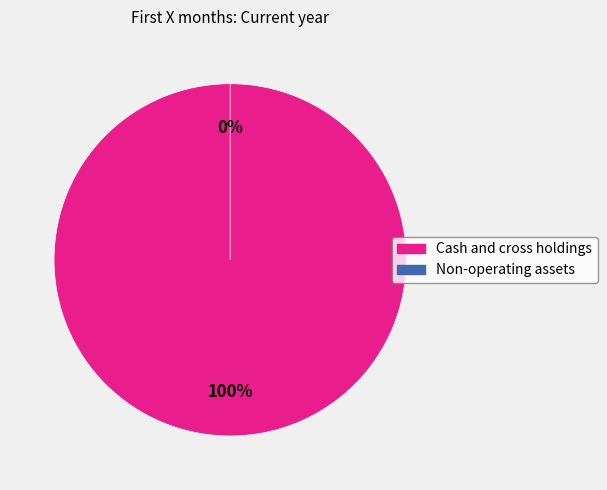

Rank the categories by value from highest to lowest.

Cash and cross holdings, Non-operating assets